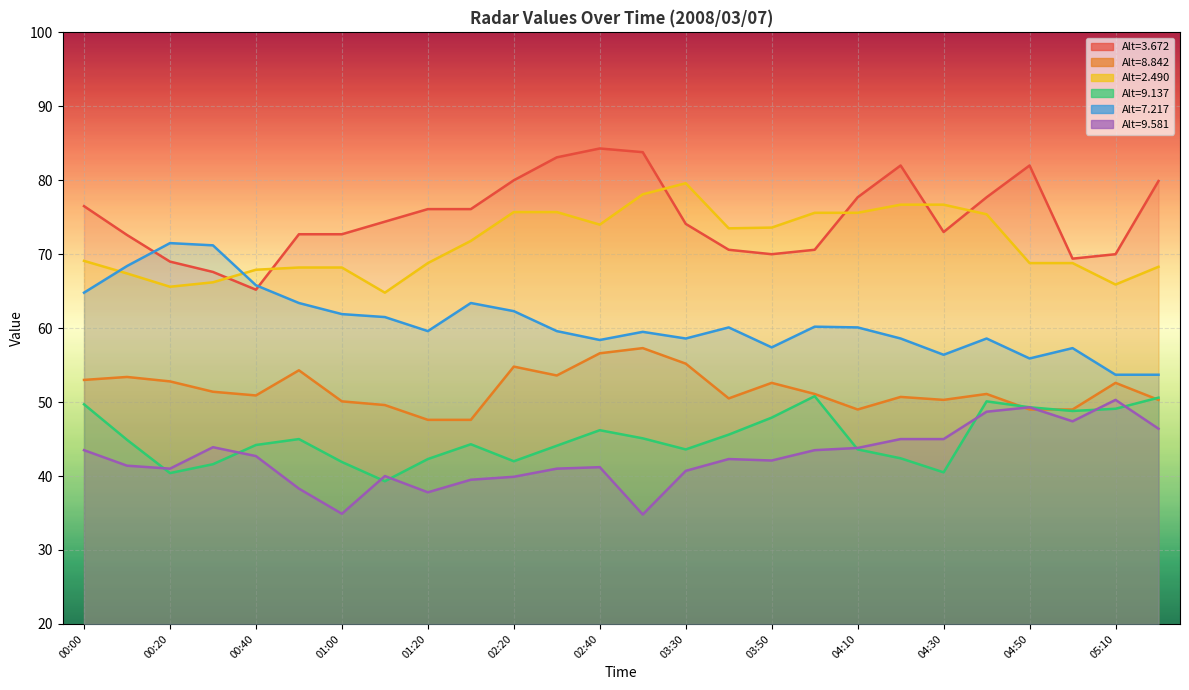

What is the difference between the second highest and second lowest values in the 8.842 series?

9.0